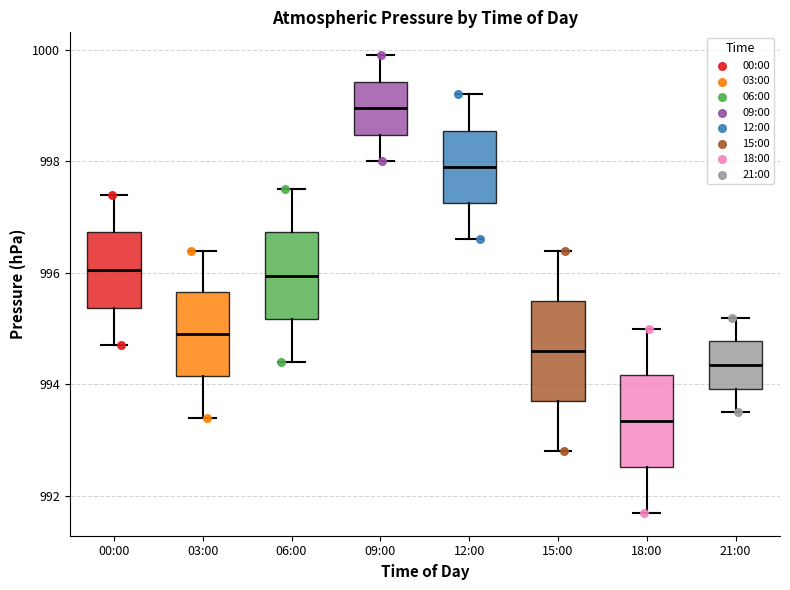

Which box has the lowest median line?

18:00